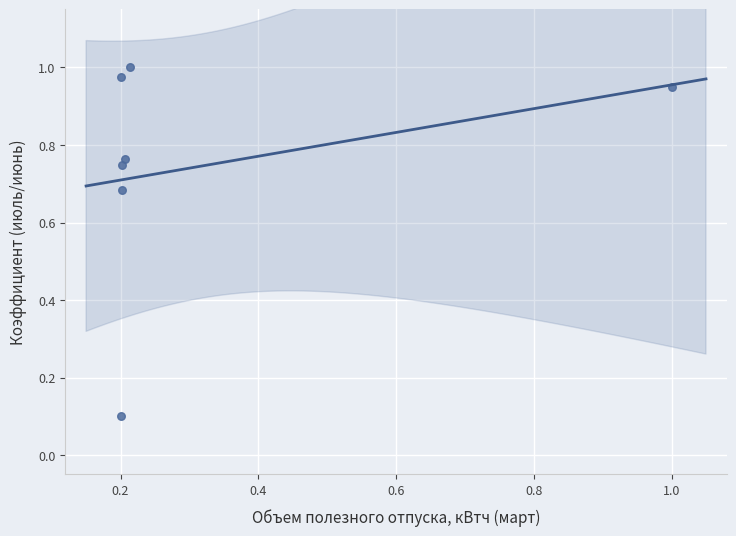

What is the average X value?

0.3